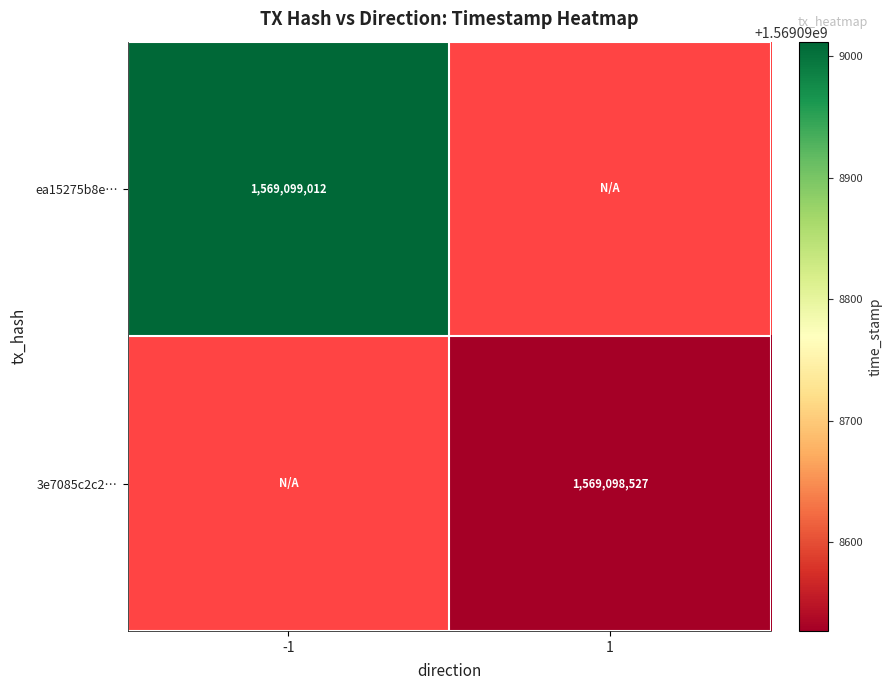

Rank the series by their maximum value, from highest to lowest.

ea15275b8ea3e561506a8e2ba65aaa54a9f3b74, 3e7085c2c231a541b303234bf0033cfd6a645f6